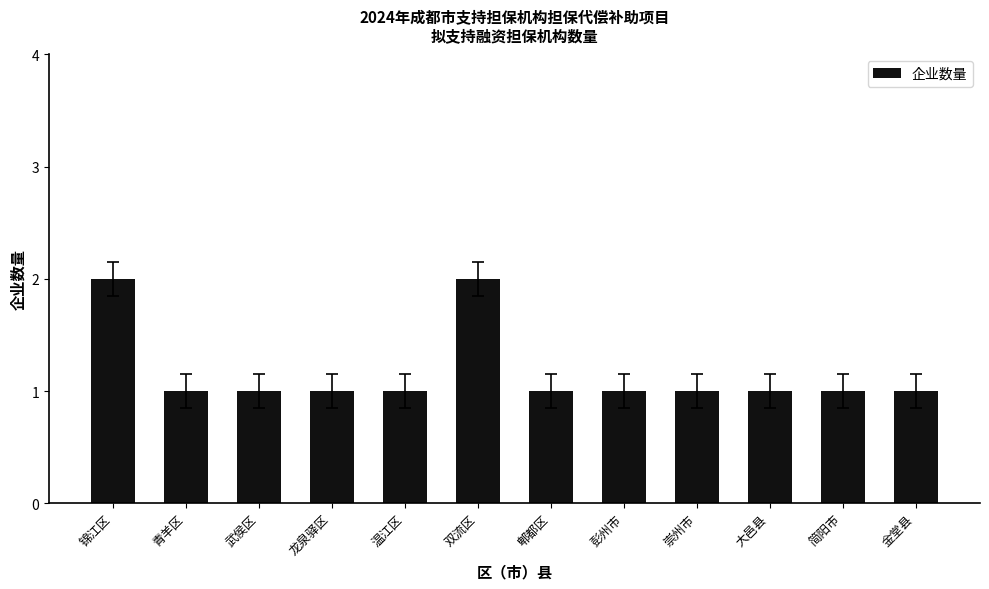

What is the ratio of the value at 大邑县 to the value at 青羊区?

1.0